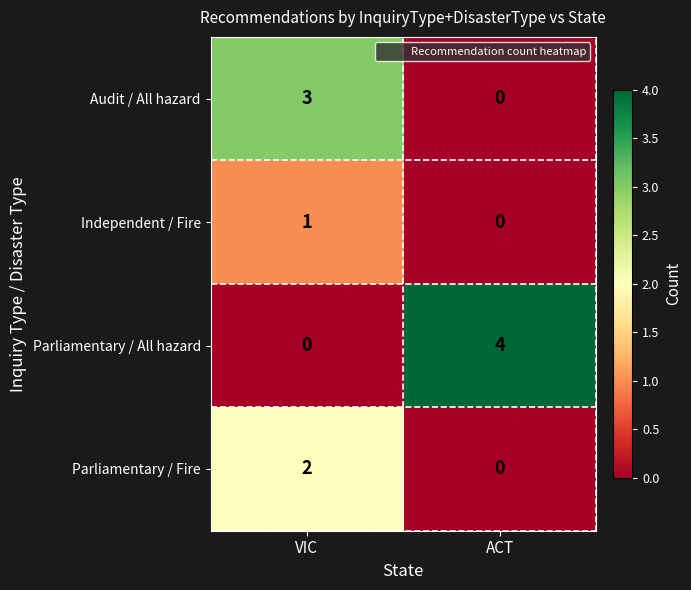

At how many categories does at least one series exceed 2?

2